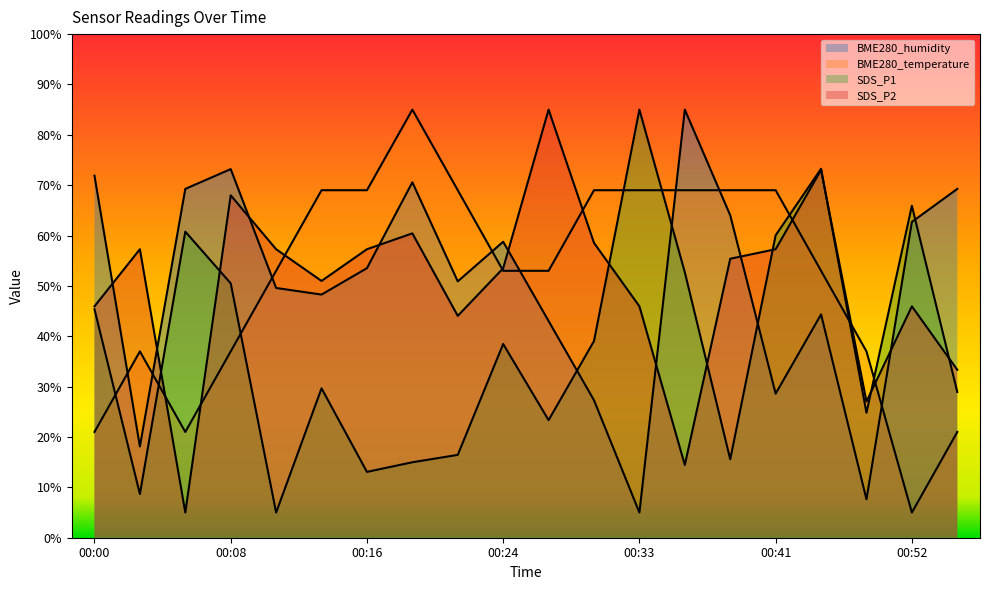

What is the value of the BME280_humidity point at the 1st from the left?

71.9